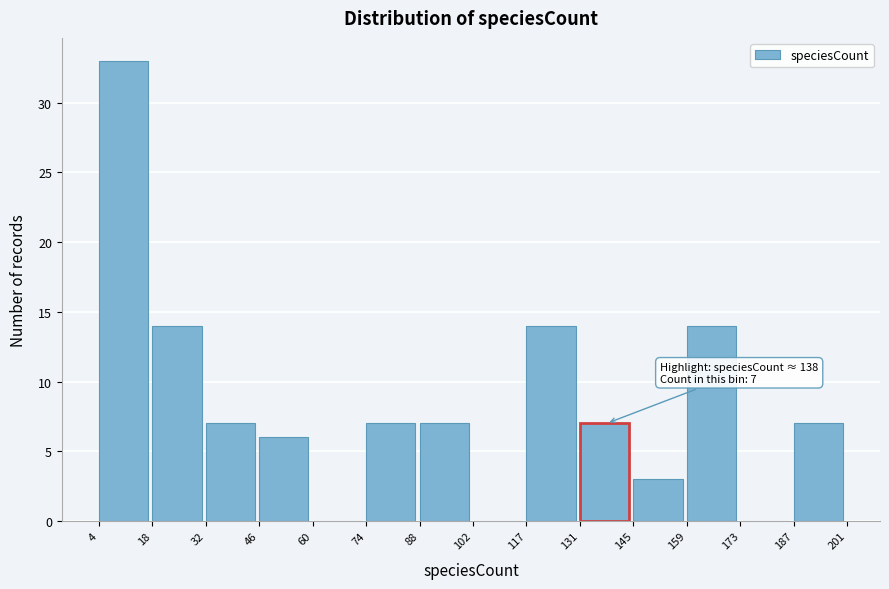

Over which range of the x-axis is the bar tallest?

4 to 18